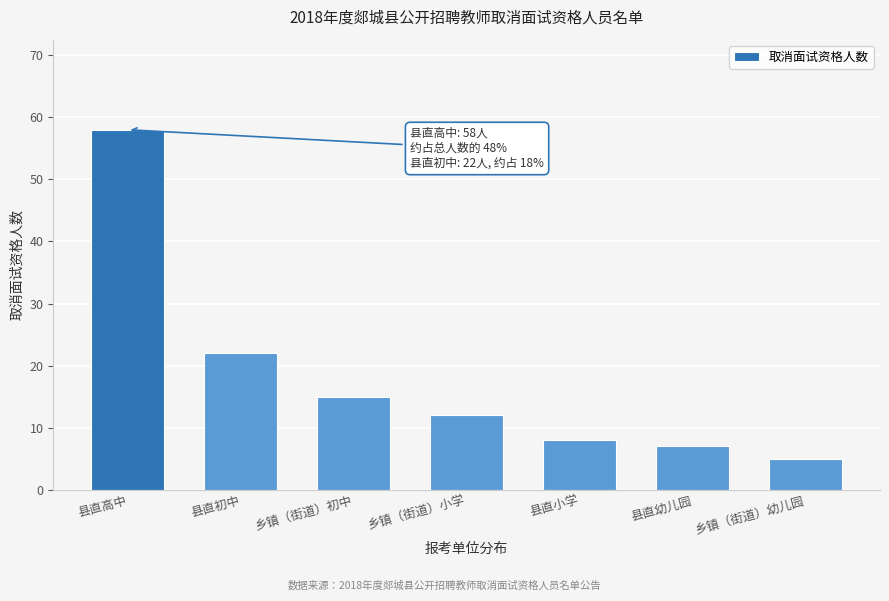

Reading left to right, what are all the values shown in this chart?

县直高中=58	县直初中=22	乡镇（街道）初中=15	乡镇（街道）小学=12	县直小学=8	县直幼儿园=7	乡镇（街道）幼儿园=5